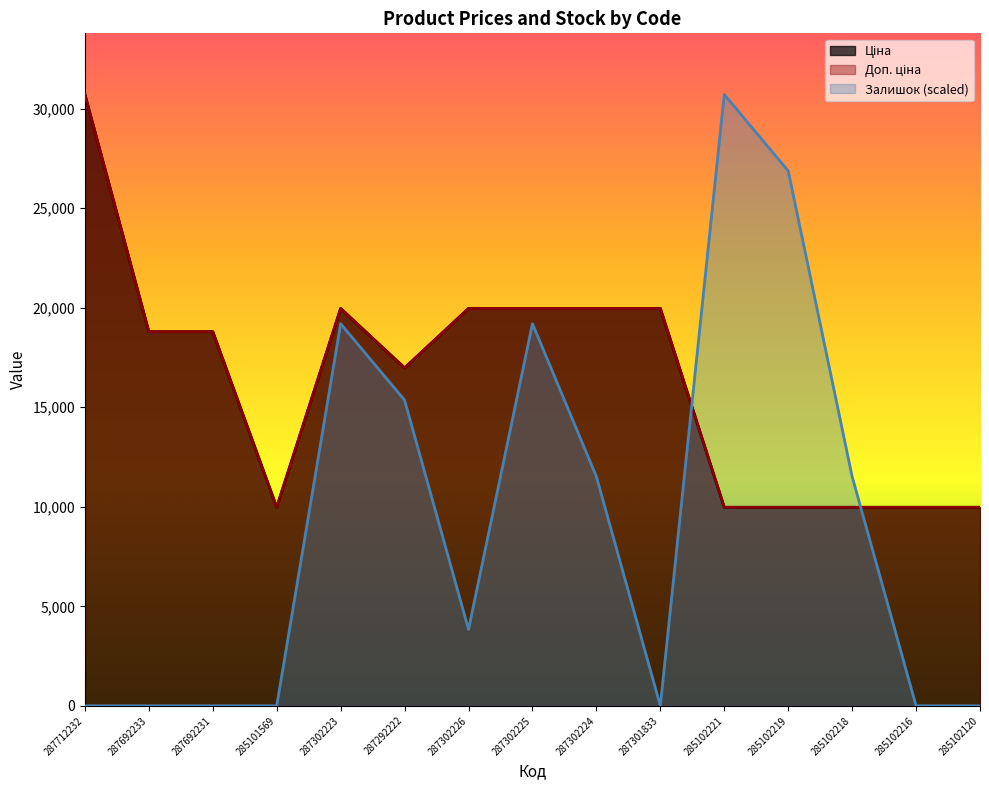

How many data points in Доп. ціна are less than 18796?

7